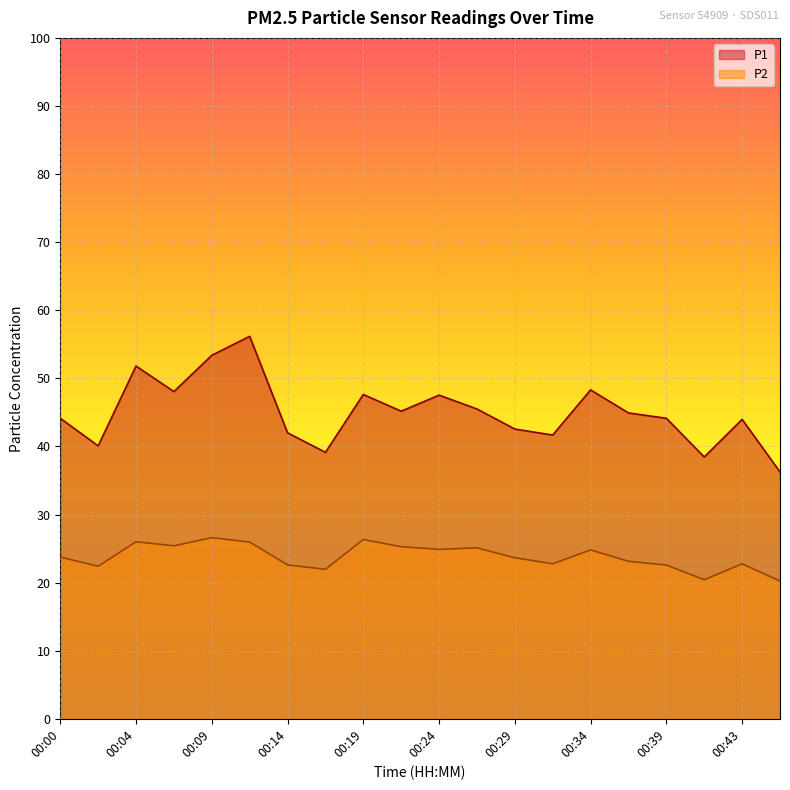

How many data points does each series have?

20